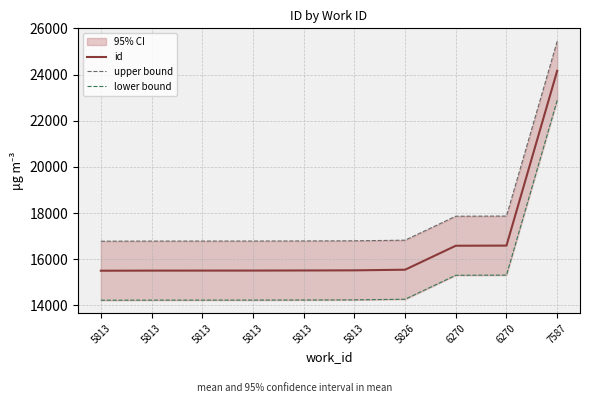

How many distinct data groups are displayed?

3